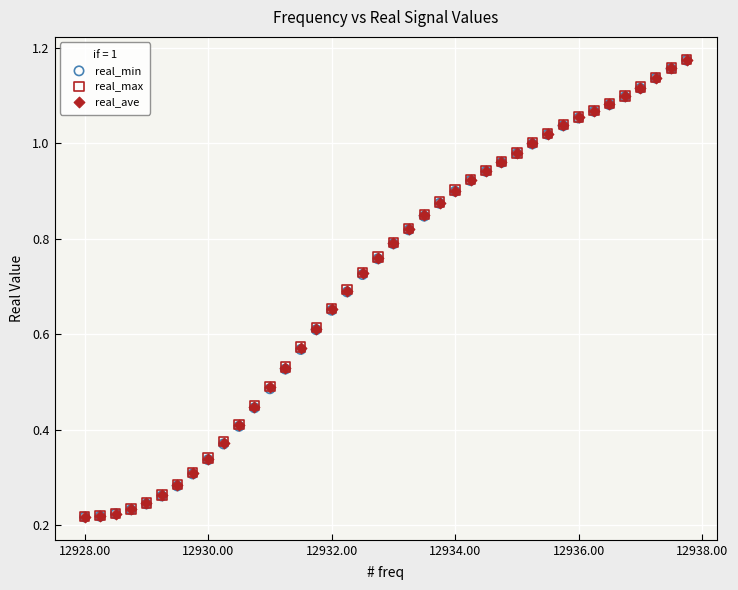

What are all the series names shown in the legend?

real_min, real_max, real_ave